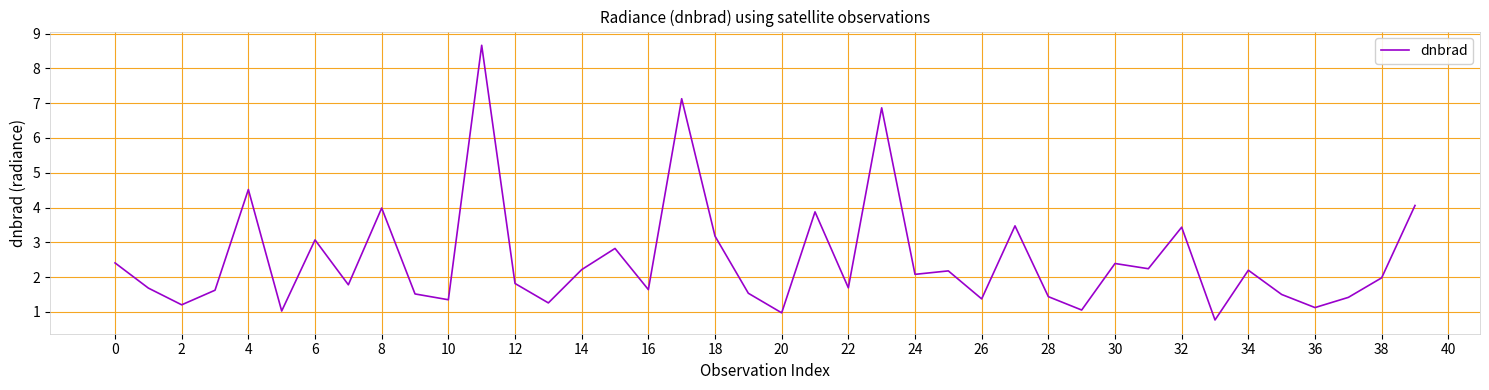

What is the smallest value displayed?

0.8